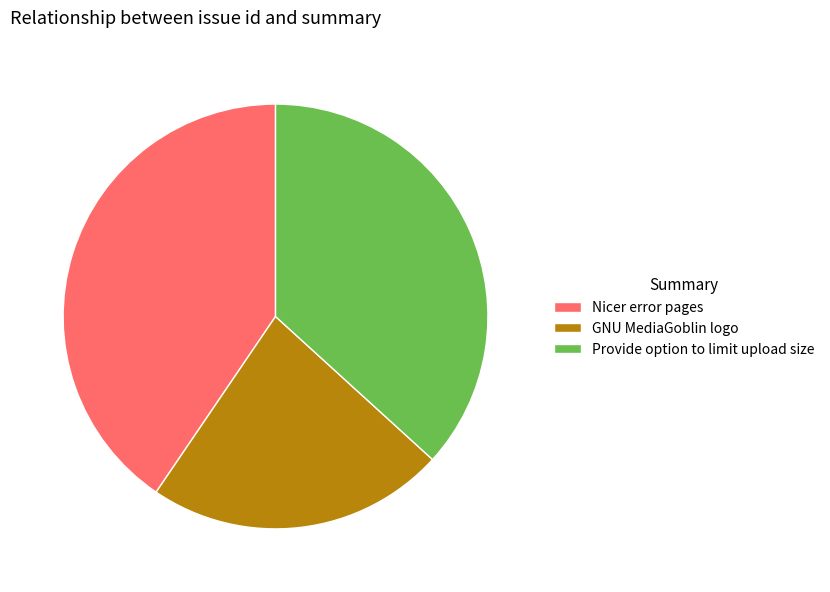

Is it true that GNU MediaGoblin logo is 36% of the pie?

False